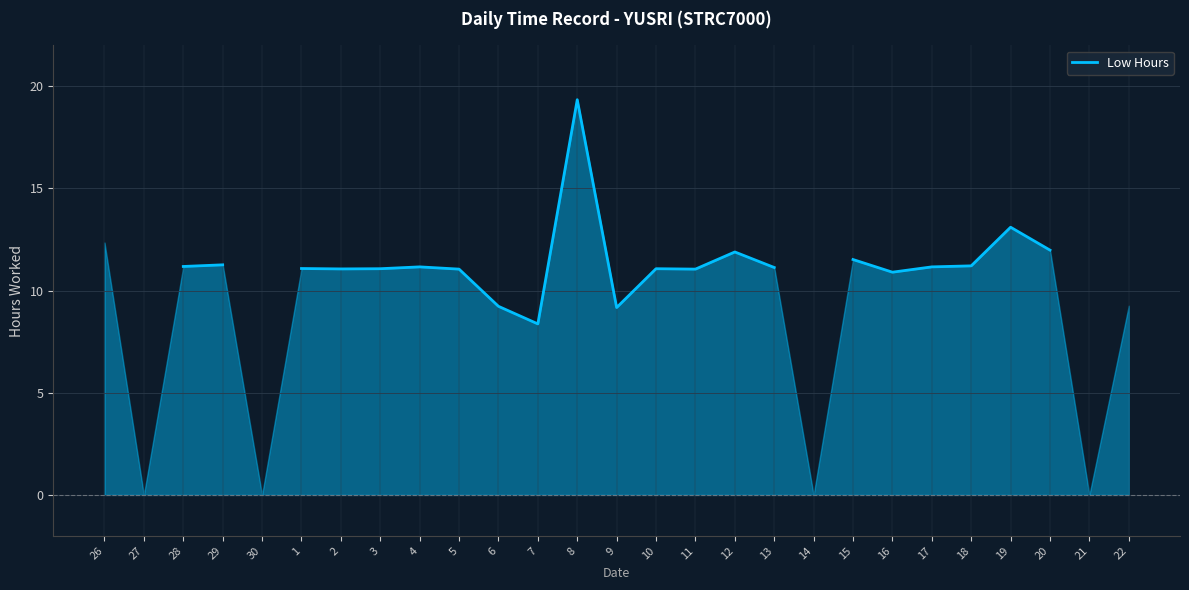

What is the label of the 24th point from the right?

29